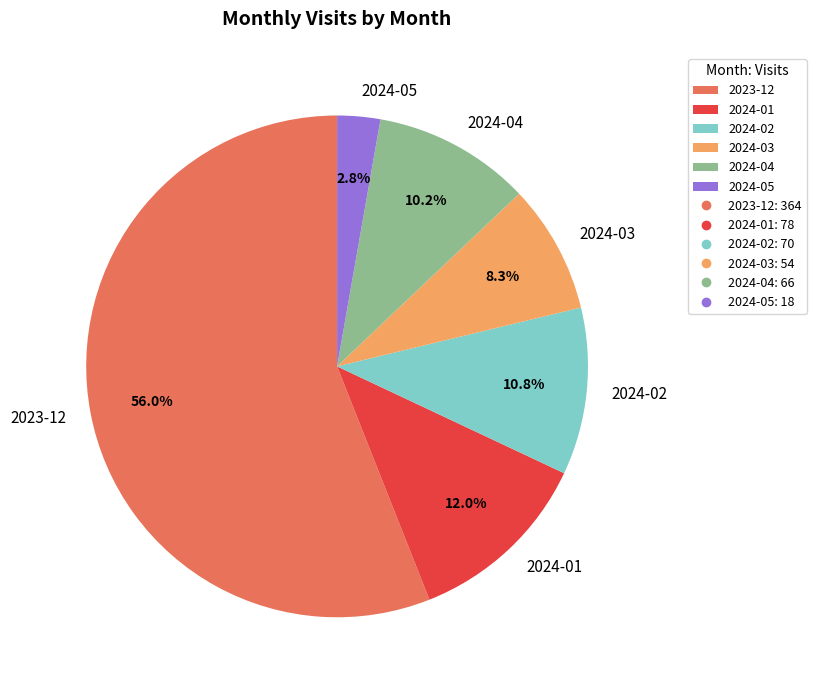

Which slice is the smallest?

2024-05